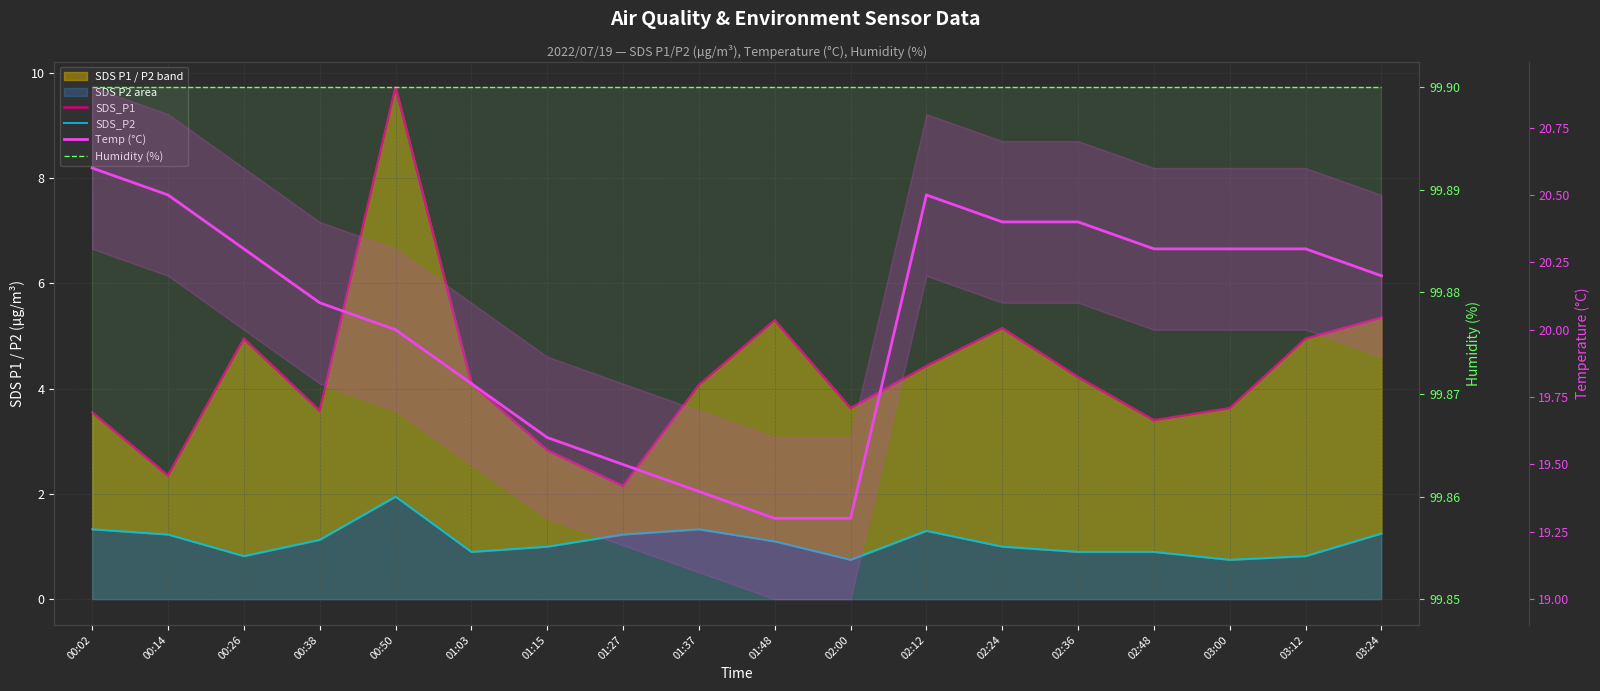

What position from the right is 02:48?

4